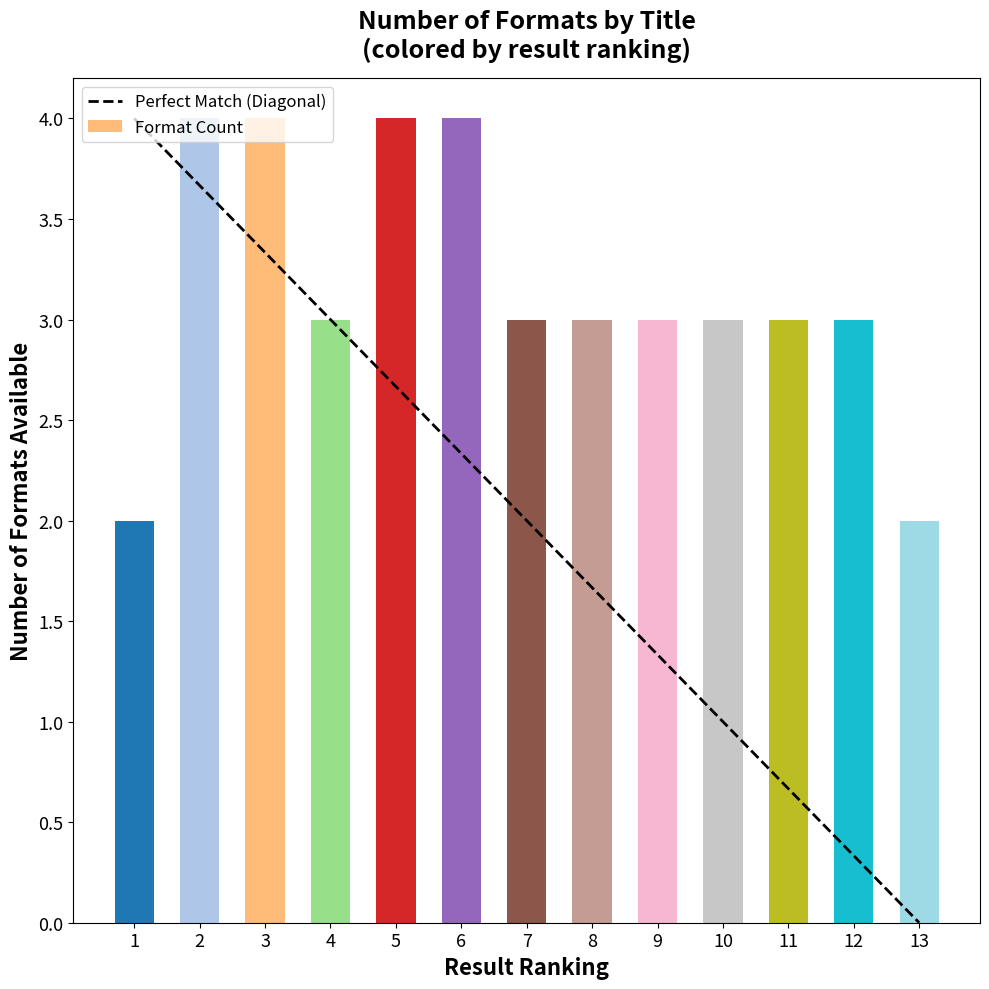

Rank the series at 1 from lowest to highest value.

Format Count, Perfect Match (Diagonal)